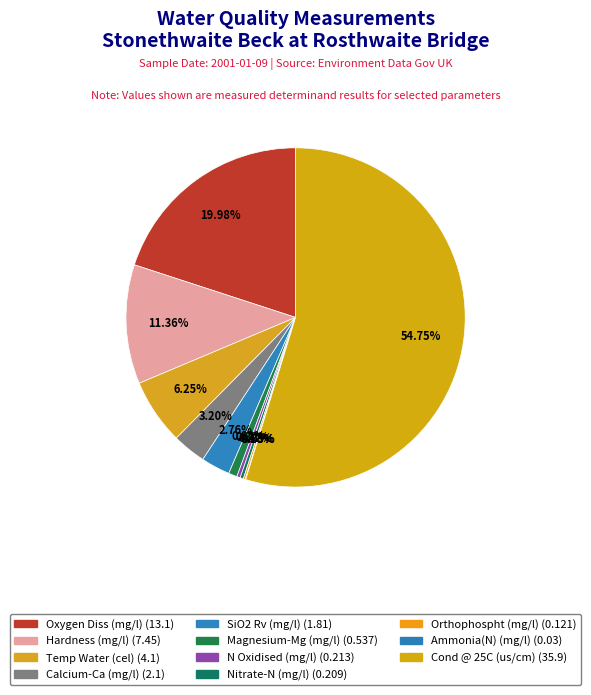

What is the largest slice in the pie chart?

Cond @ 25C (us/cm)